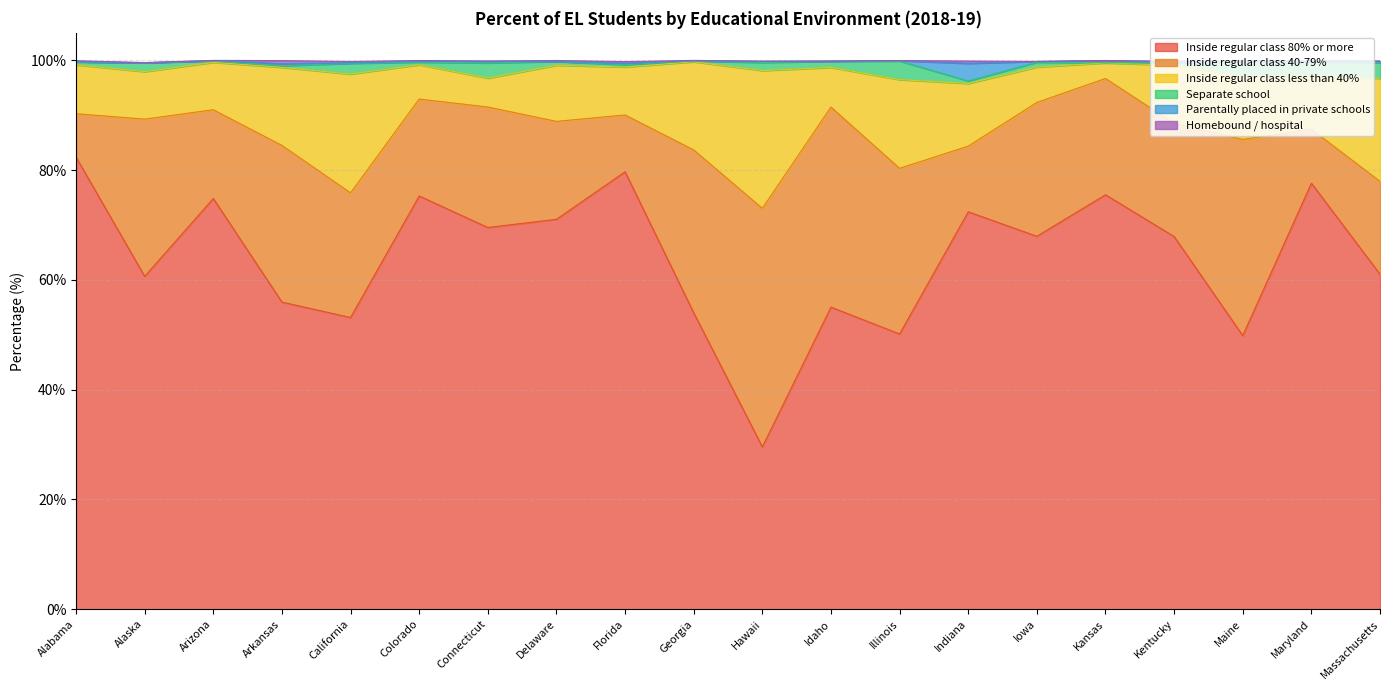

Read the Inside regular class 40-79% value at Iowa.

24.4